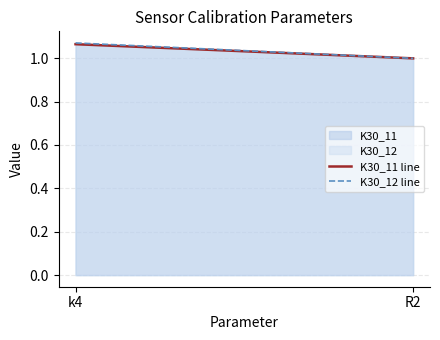

Which category has the highest value across all series?

k4